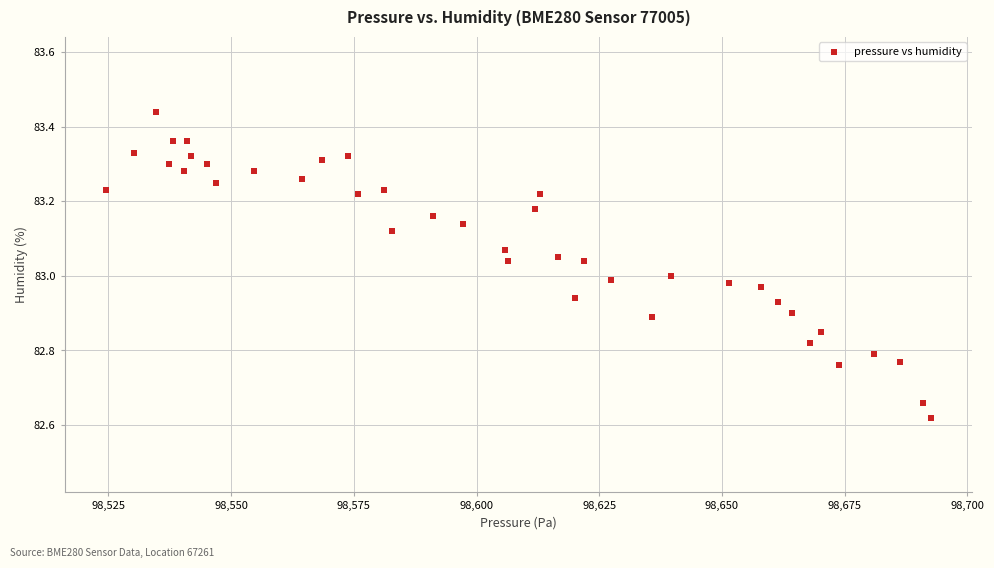

What is the range of X values (max minus min)?

168.1